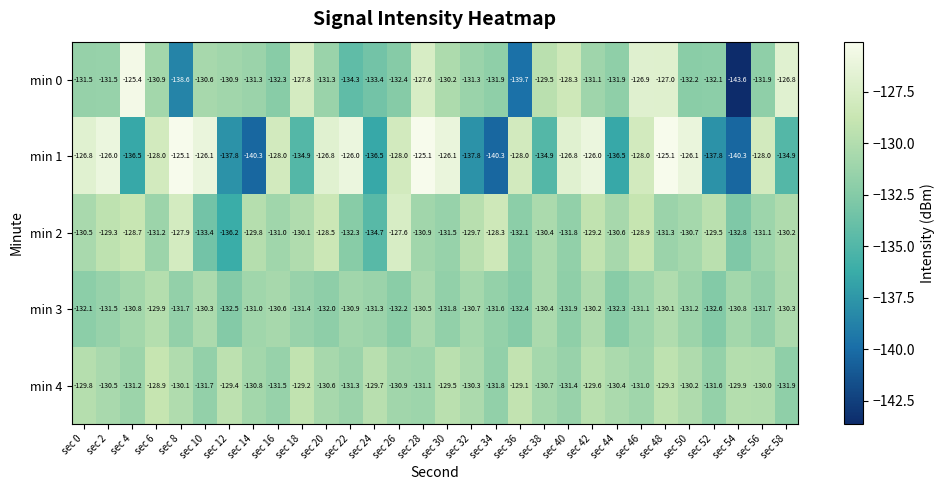

What is the approximate value of min 4 at sec 26?

-130.9